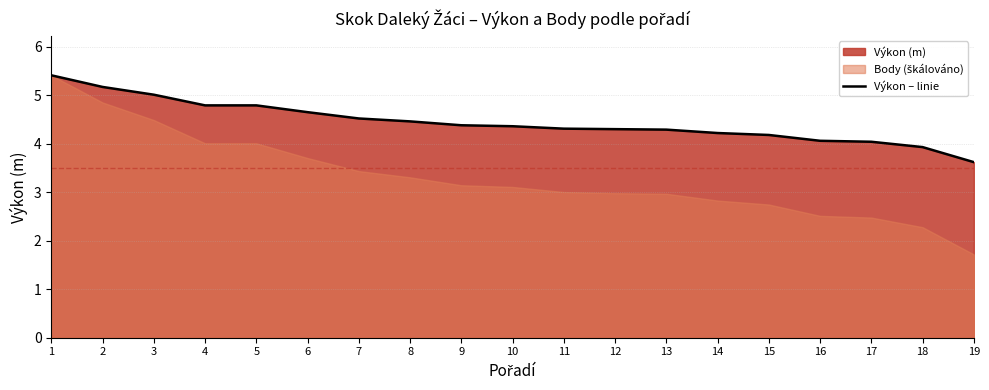

True or false: there are more than 0 points higher than both neighbors.

False